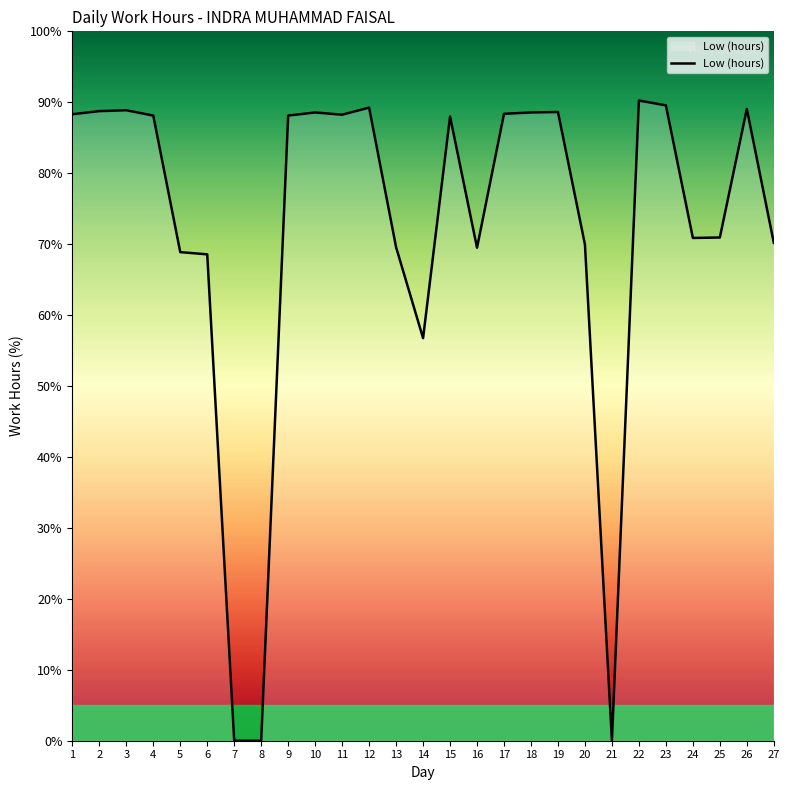

Where is the data nearest to the value 45?

14